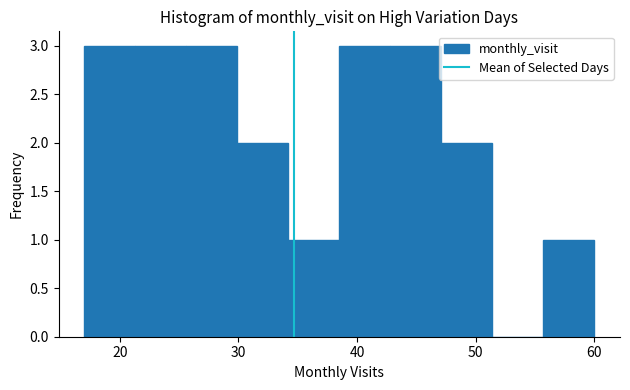

Reading left to right, list every bar in this chart as the range it spans on the x-axis followed by its height. Neither the bar edges nor the heights are printed on the chart, so give them approximately, as read against the axes.

17.0 to 21.3: 3
21.3 to 25.6: 3
25.6 to 29.9: 3
29.9 to 34.2: 2
34.2 to 38.5: 1
38.5 to 42.8: 3
42.8 to 47.1: 3
47.1 to 51.4: 2
51.4 to 55.7: 0
55.7 to 60.0: 1